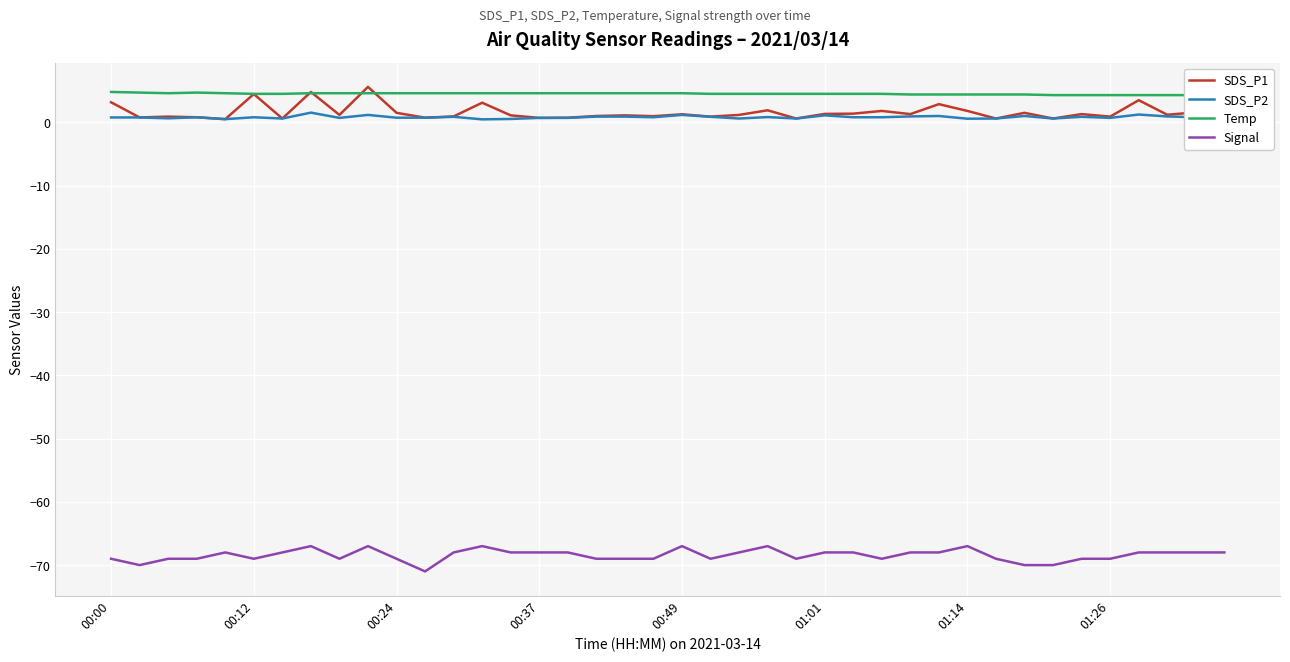

What is the sum of all SDS_P2 values?

32.3